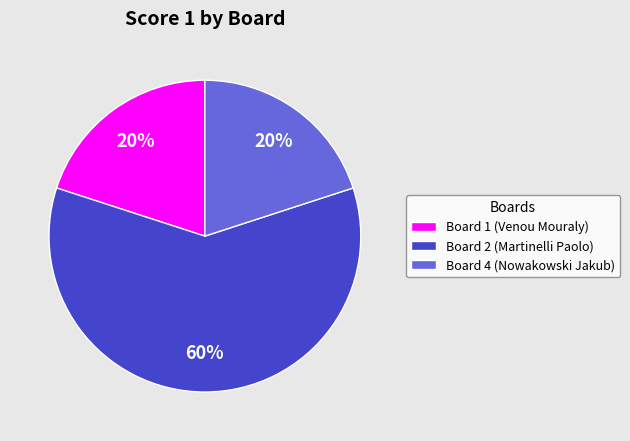

To the nearest percent, what is the combined percentage of Board 1 (Venou Mouraly) and Board 2 (Martinelli Paolo)?

80%